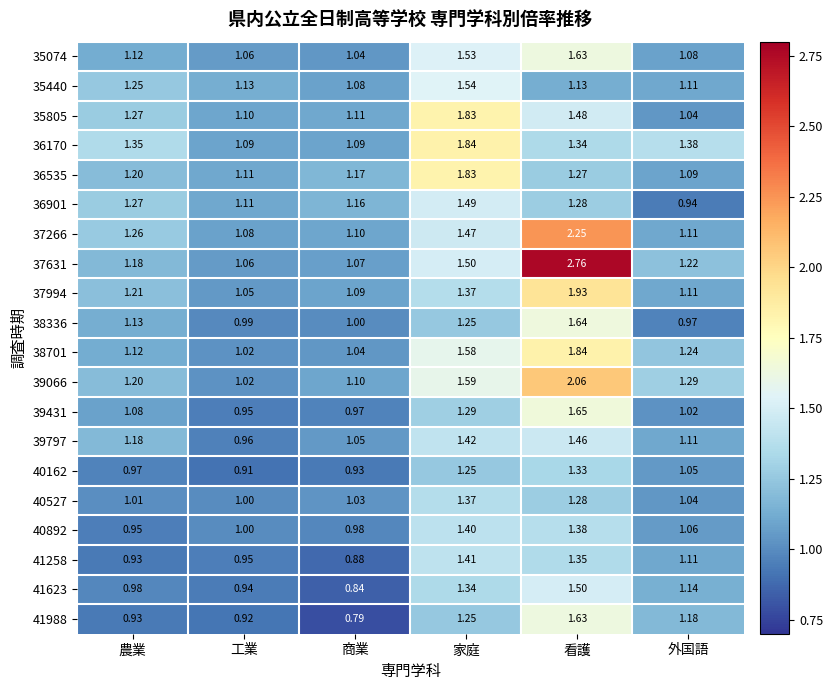

Where is 35074 nearest to the value 1?

商業